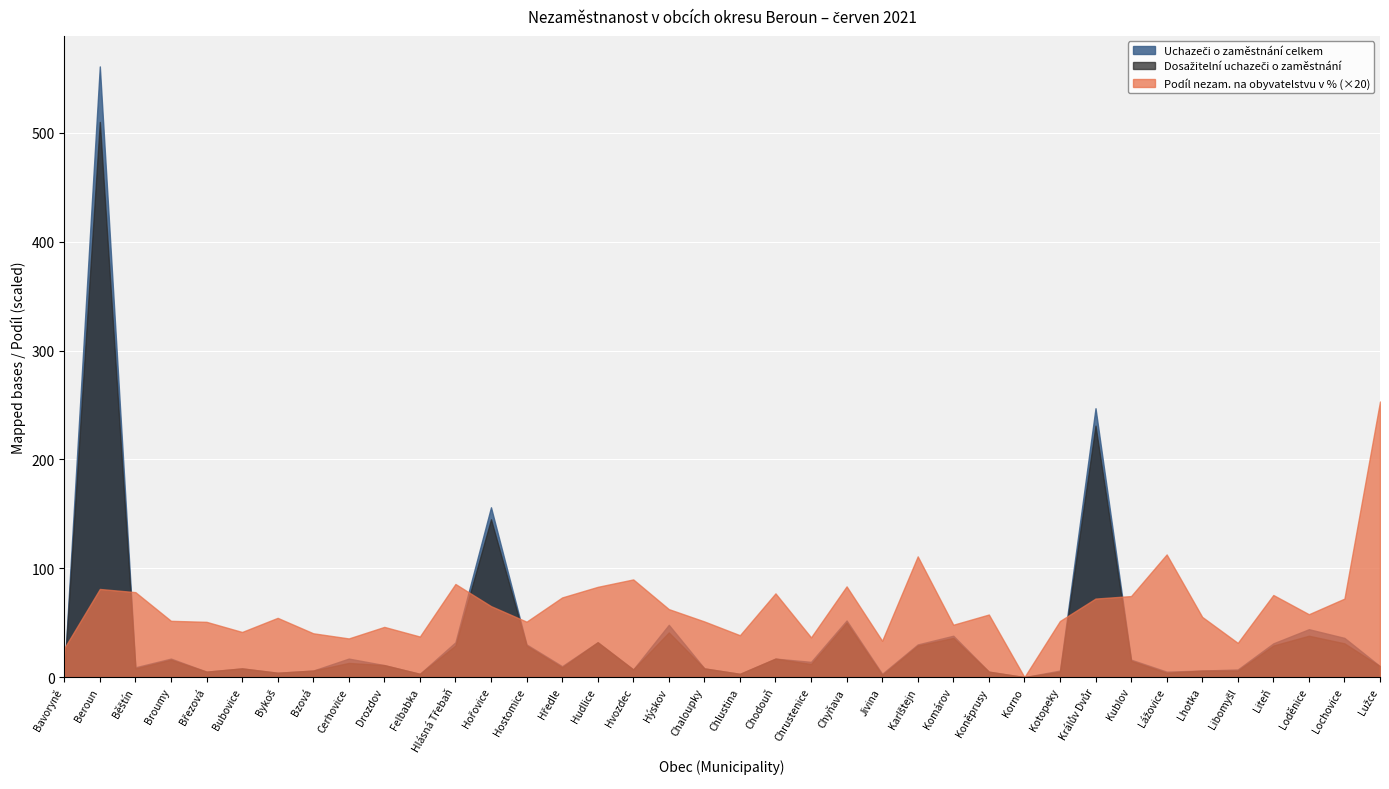

Which has a higher value, Libomyšl or Hostomice?

Hostomice